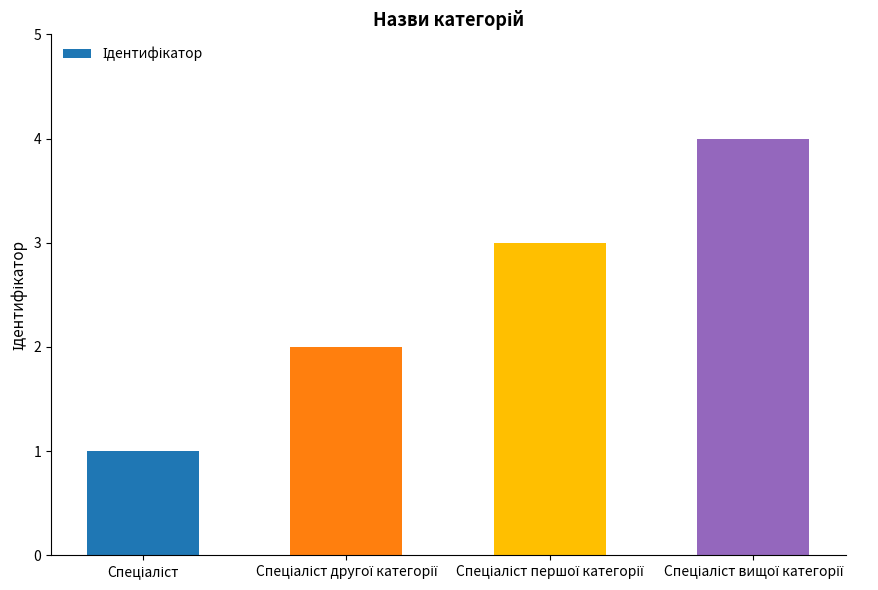

What is the greatest value displayed?

4